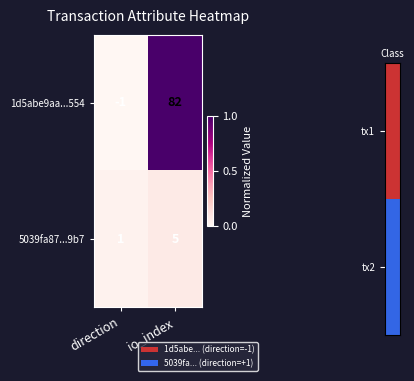

The 1d5abe9aa...554 series shows 82 at io_index. True or false?

True